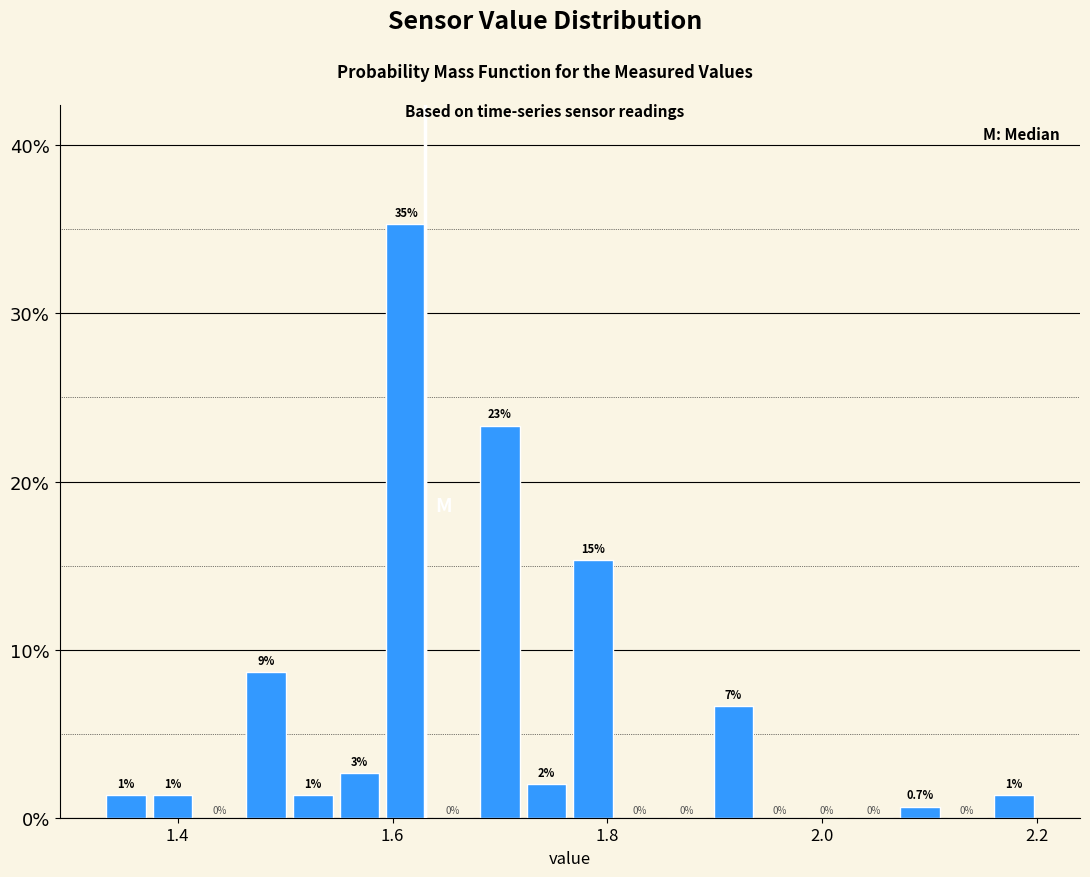

Read against the x-axis, roughly where is the centre of the tallest bar?

1.62